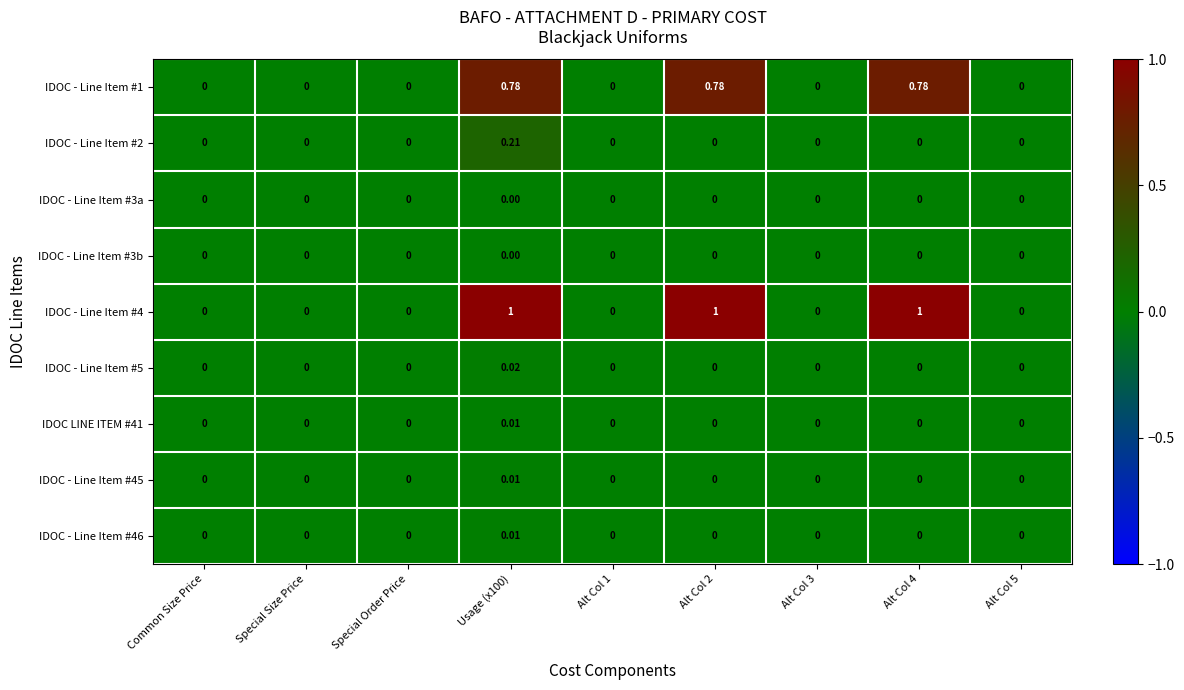

At how many categories does at least one series exceed 0?

3